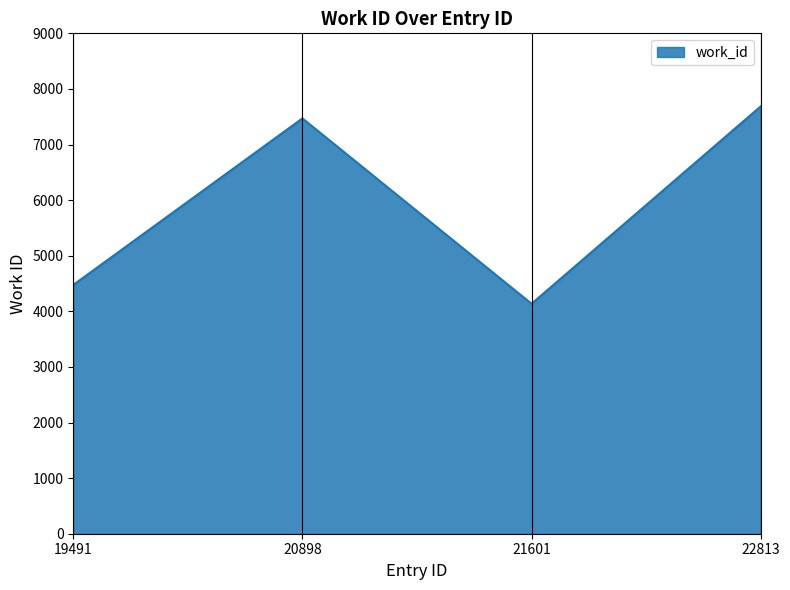

What is the change in value from 20898 to 21601?

-3334